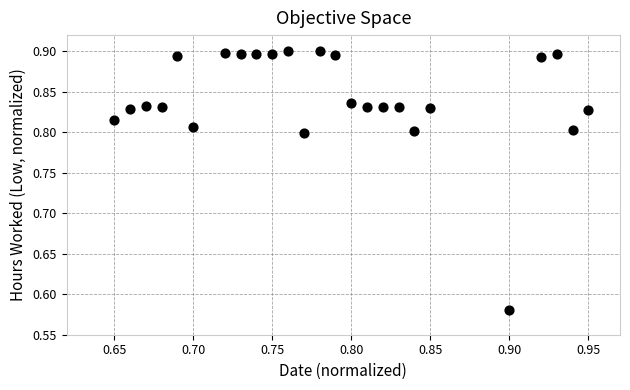

What is the range of Y values (max minus min)?

0.3